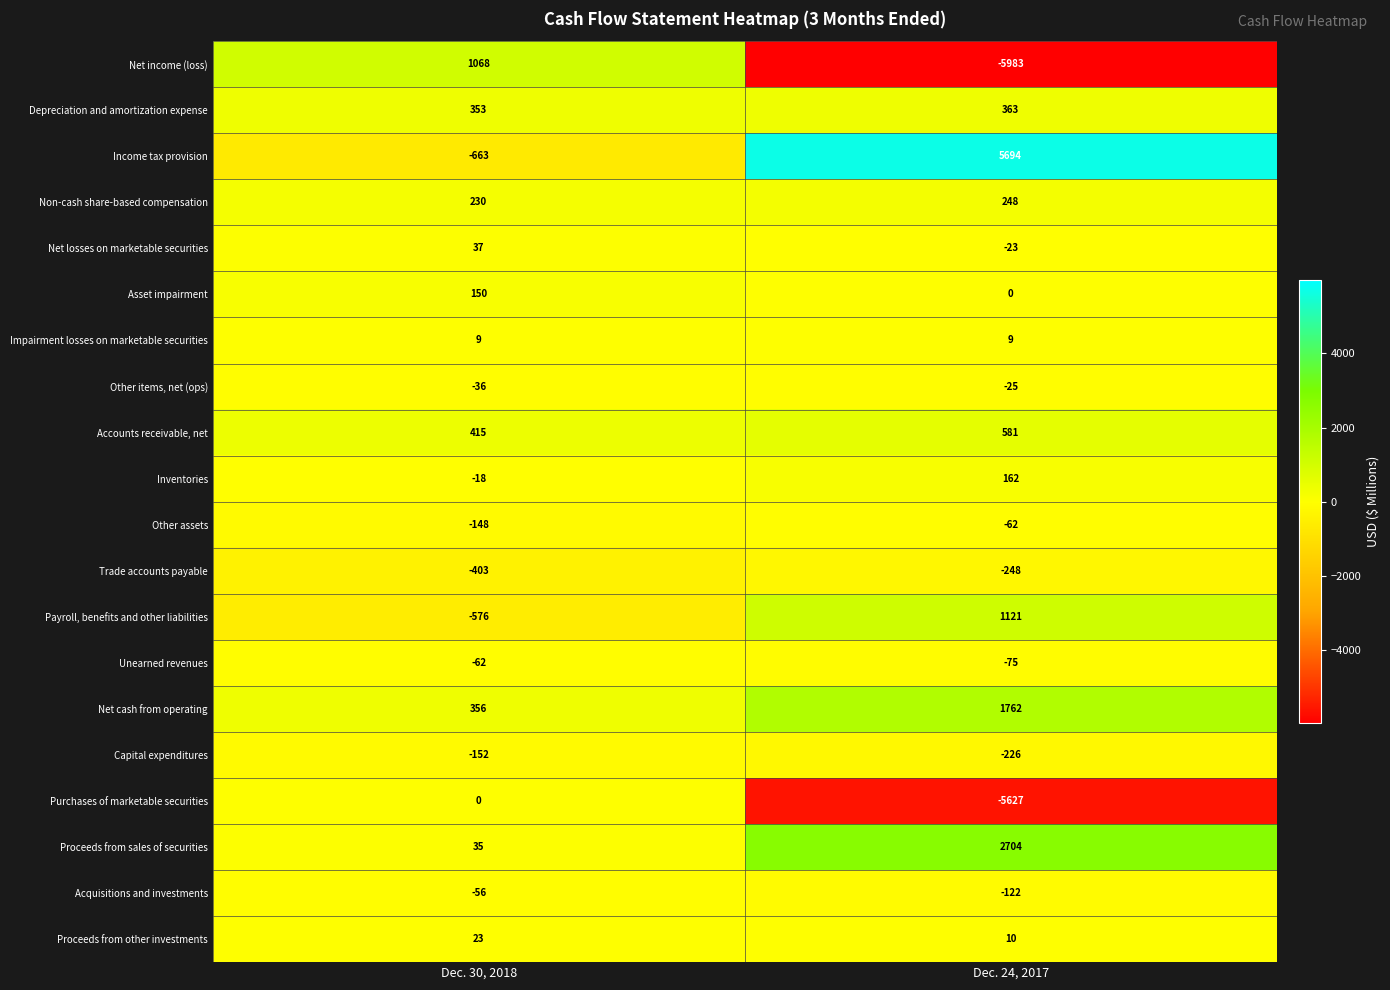

True or false: Payroll, benefits and other liabilities has a value of 1121 at Dec. 24, 2017.

True